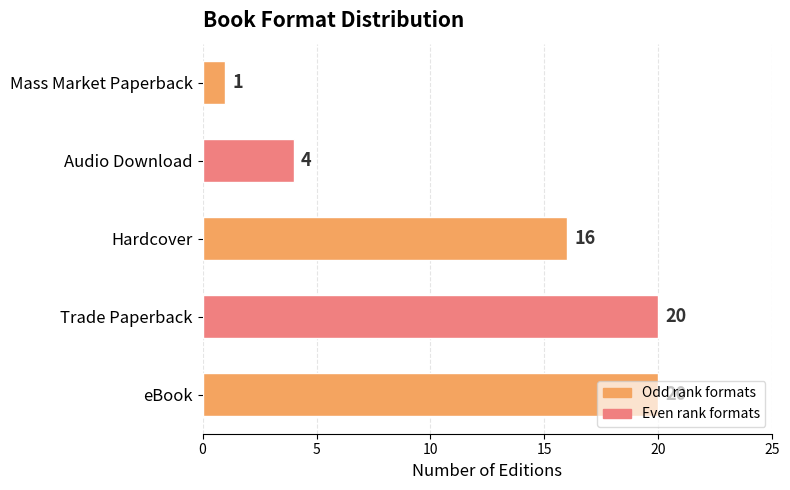

How many bars are there in total?

5